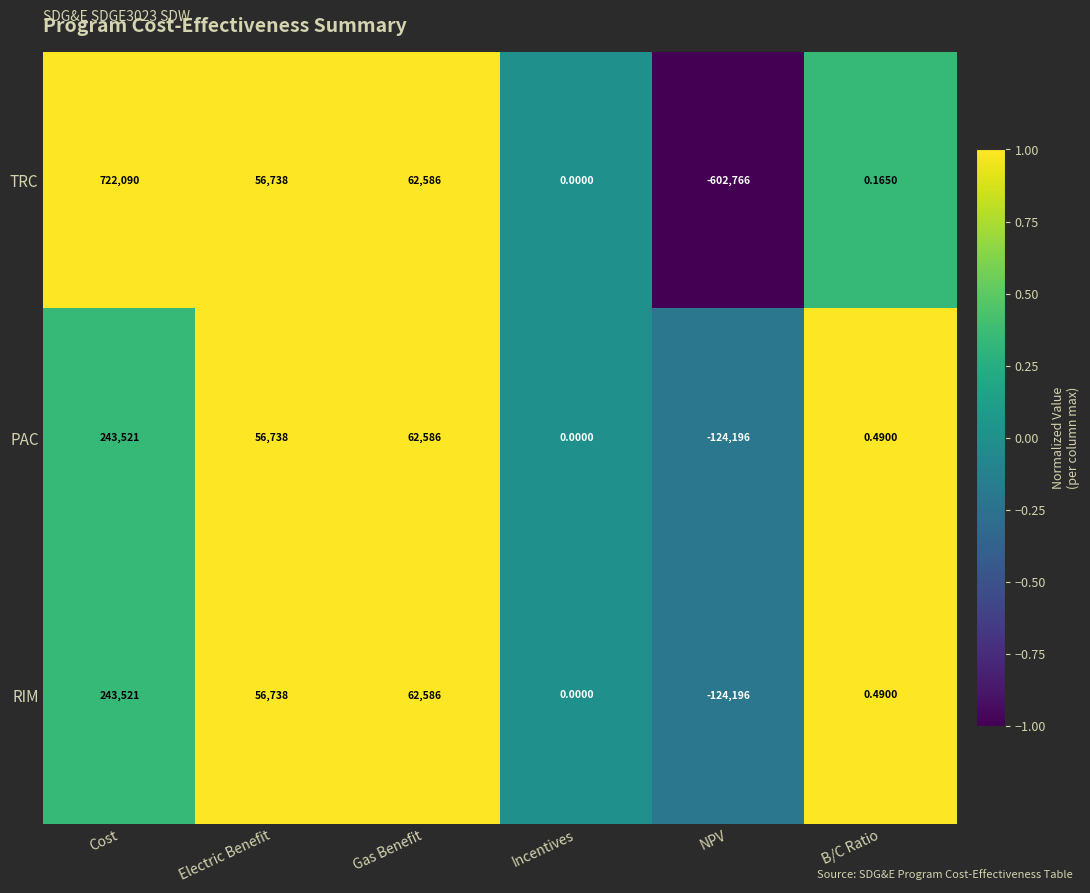

At which label does PAC reach its minimum?

NPV